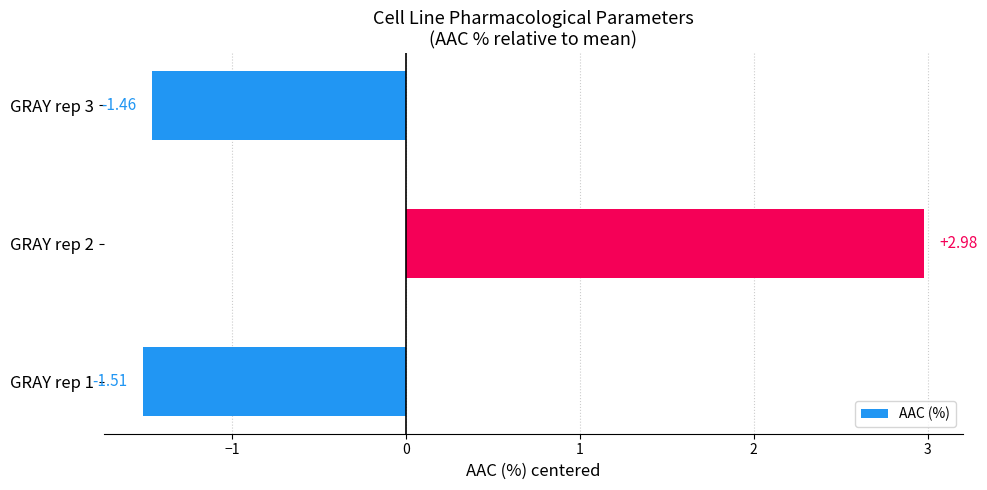

What is the difference between the values at GRAY rep 2 and GRAY rep 3?

4.4